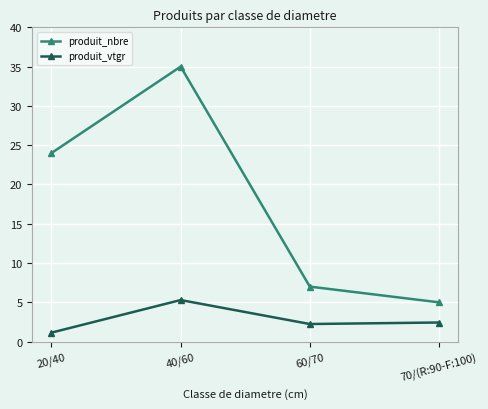

Rank the series by their maximum value, from highest to lowest.

produit_nbre, produit_vtgr